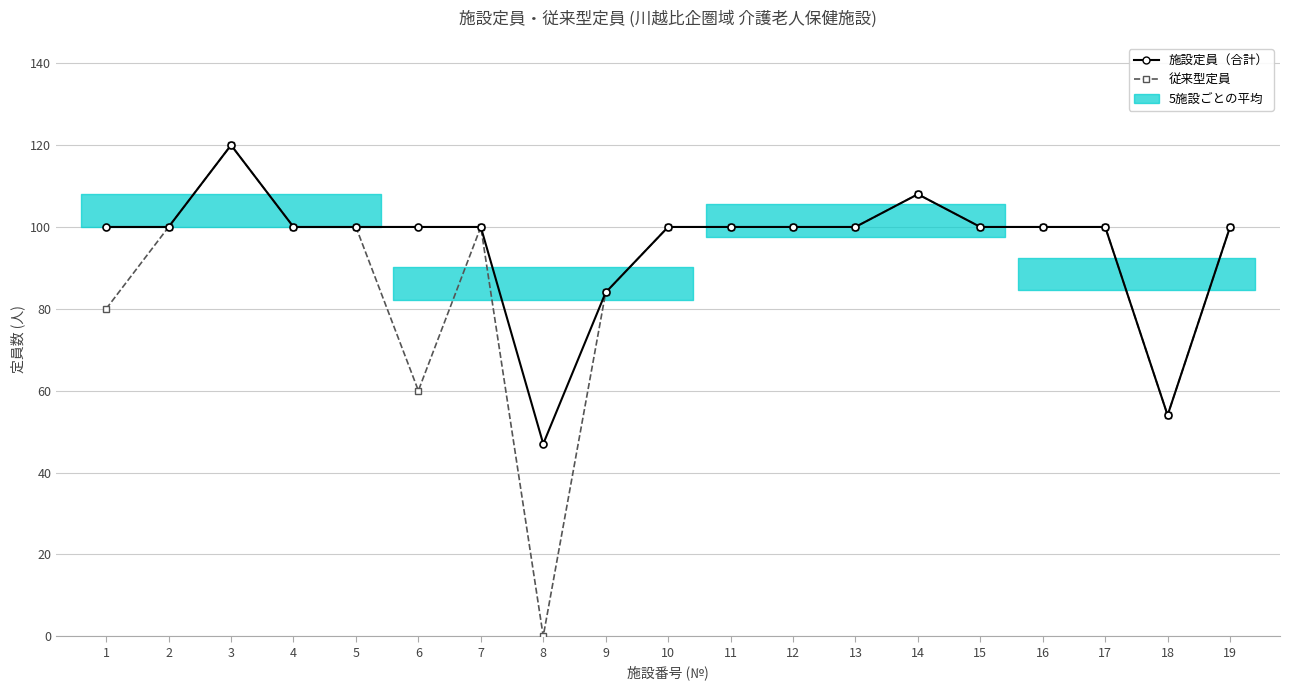

What is the difference between the maximum and minimum values in the 施設定員（合計） series?

73